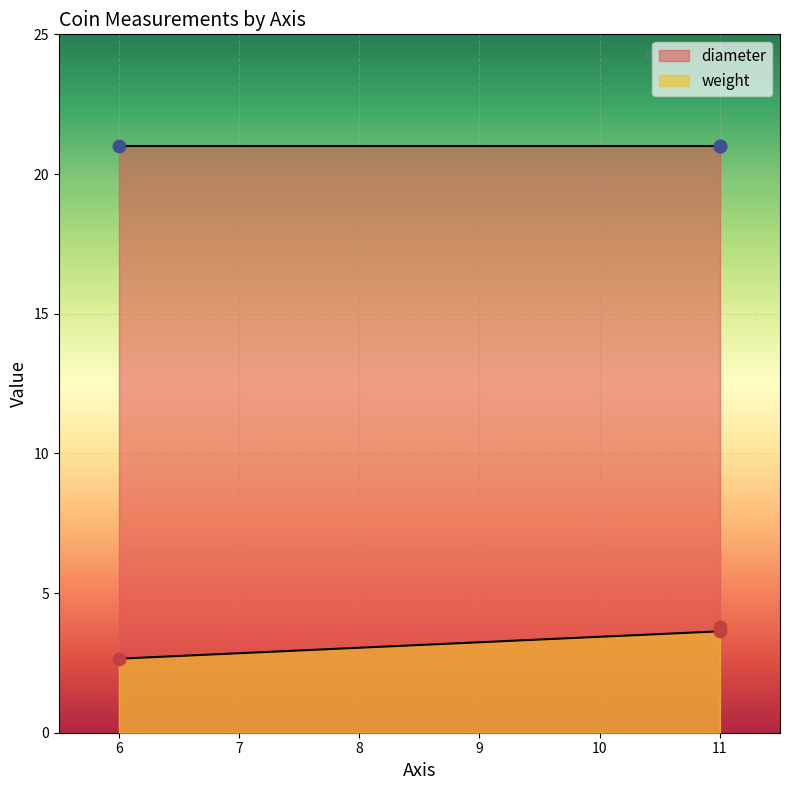

What is the change in value from 6 to 11?

+1.1